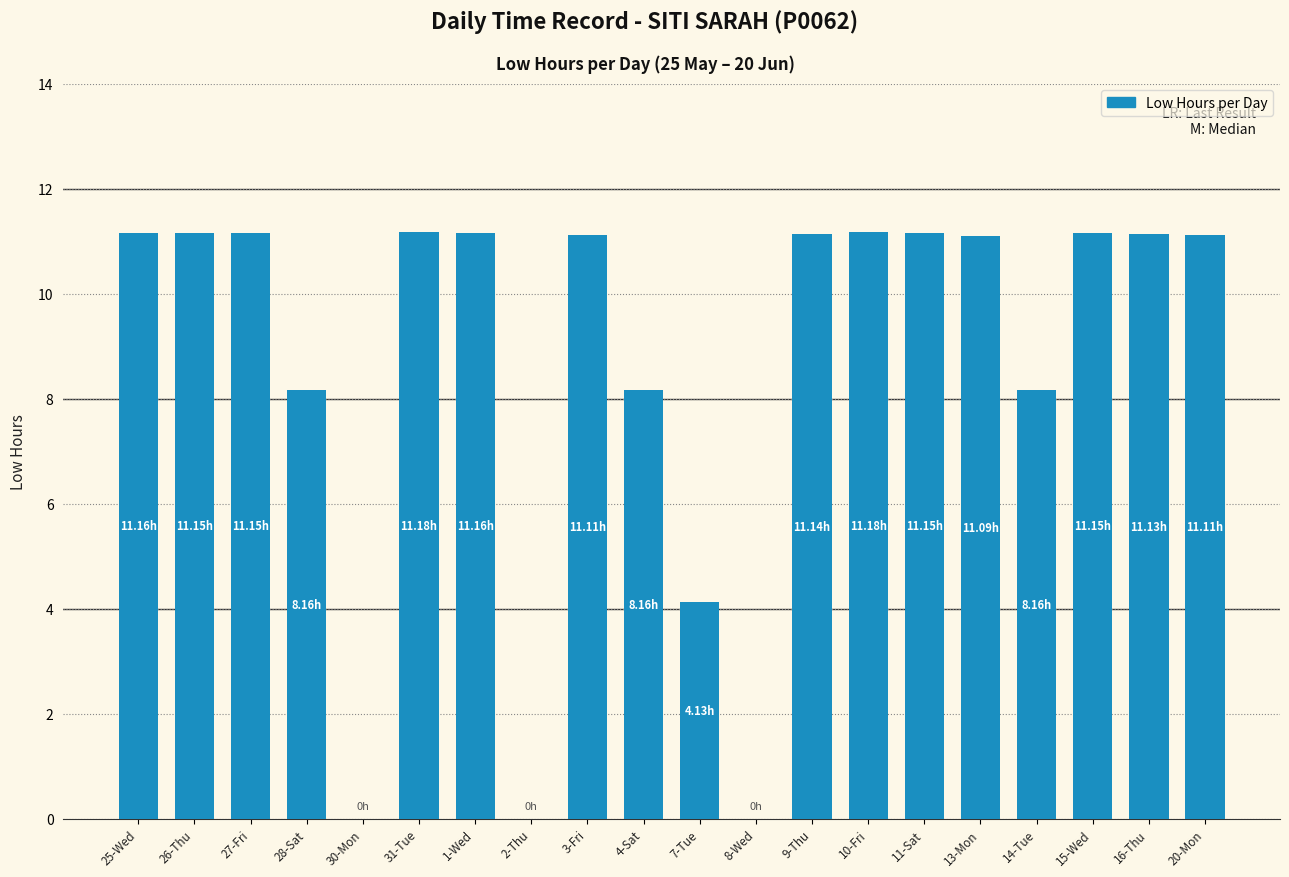

True or false: the data shows 11.1 at 16-Thu.

True